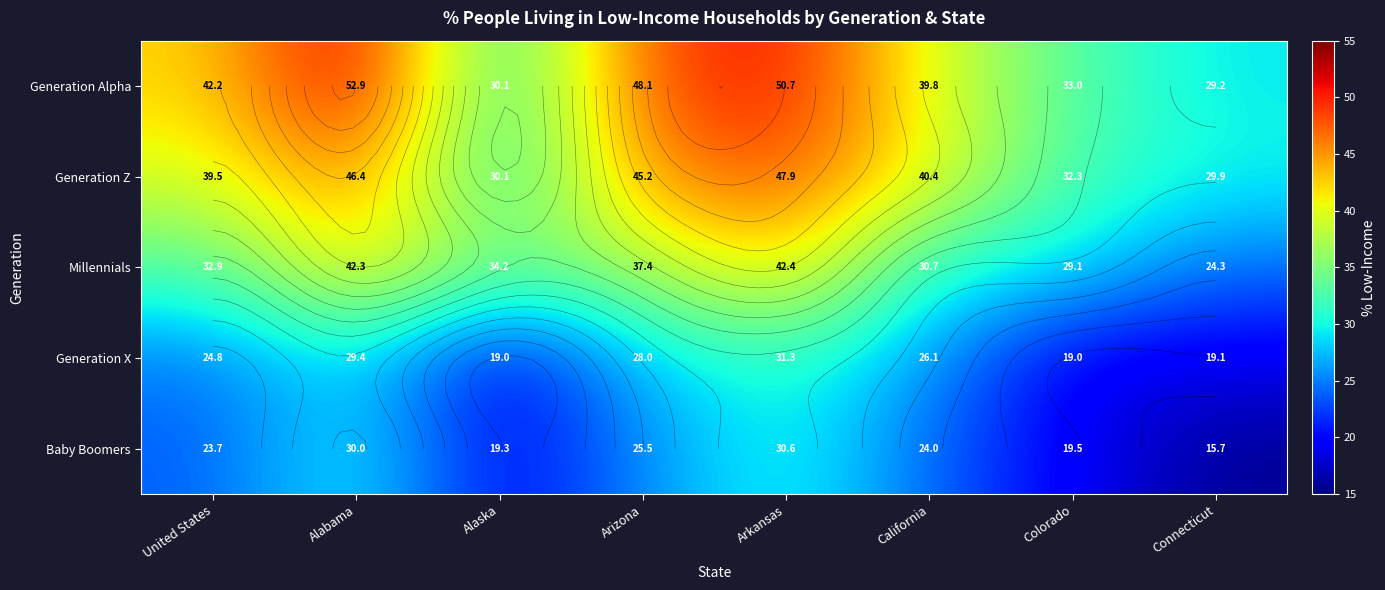

What is the sum of all Millennials values?

273.3